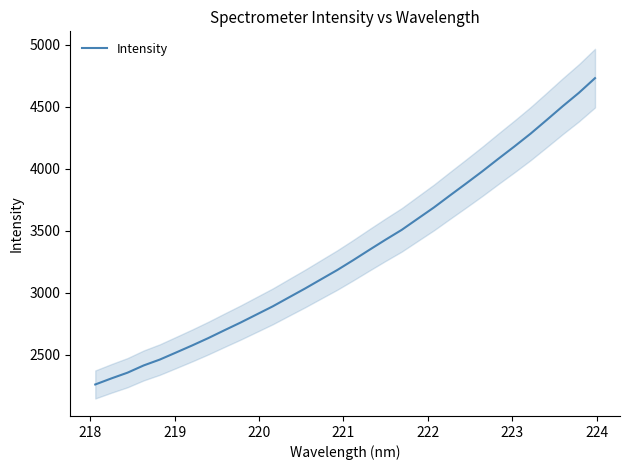

What is the highest value of the Intensity series?

4730.8